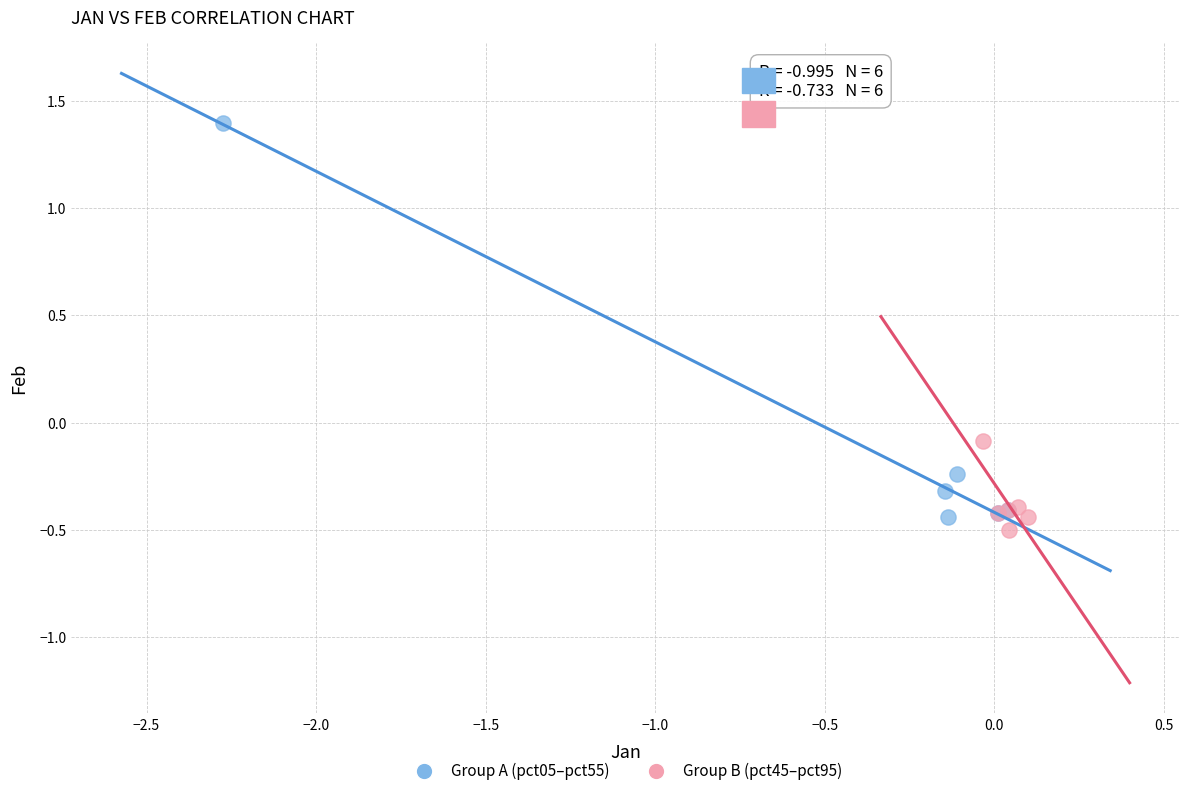

Which series has the widest spread of Y values?

Group A (pct05–pct55)